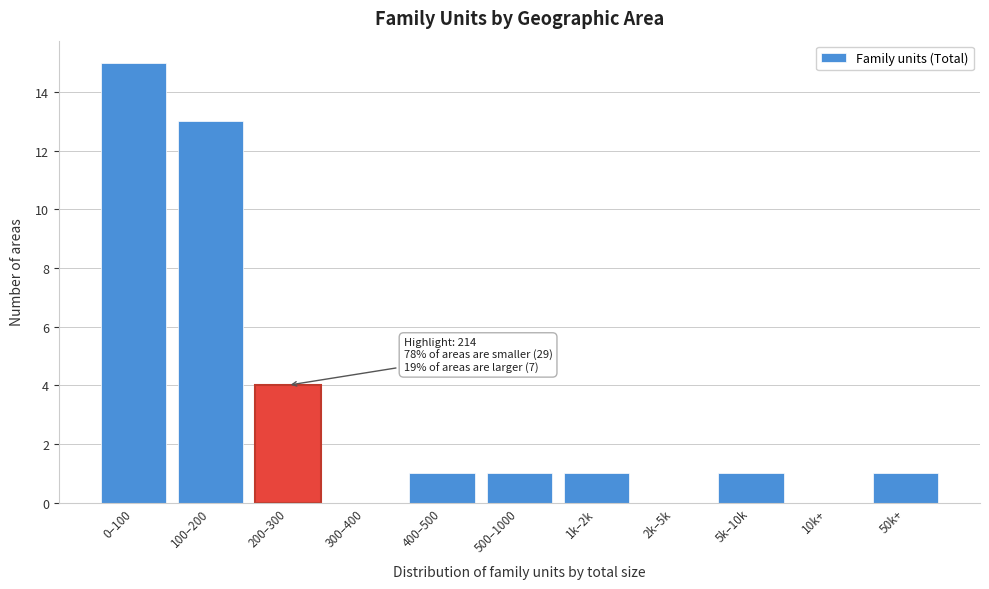

Reading right to left, transcribe all the data shown in this chart.

50k+=1	10k+=0	5k–10k=1	2k–5k=0	1k–2k=1	500–1000=1	400–500=1	300–400=0	200–300=4	100–200=13	0–100=15